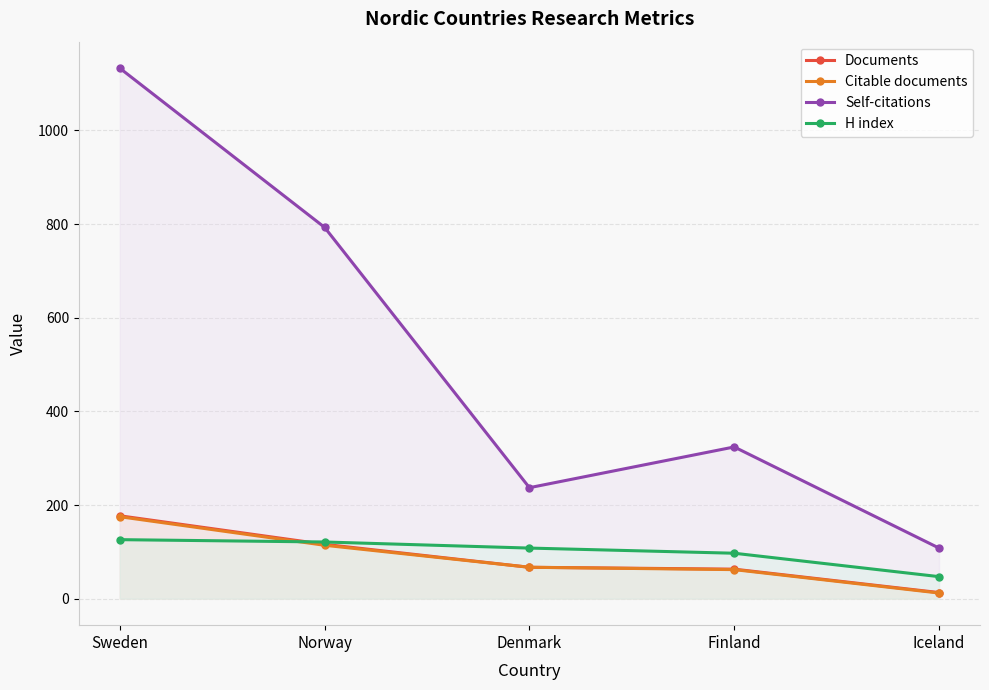

Which has a higher value, Denmark or Norway?

Norway